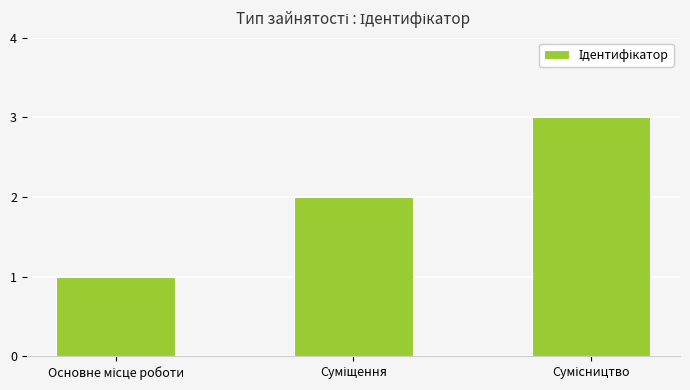

What is the smallest value displayed?

1